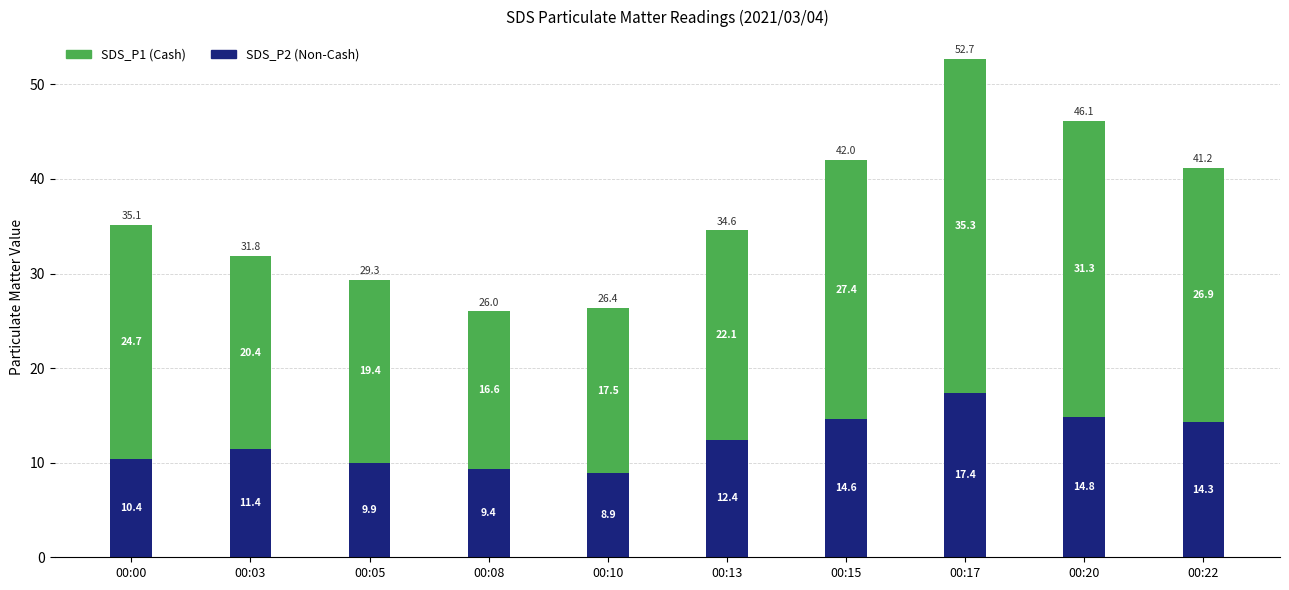

The value of SDS_P2 (Non-Cash) at 00:00 is 10.4. True or false?

True